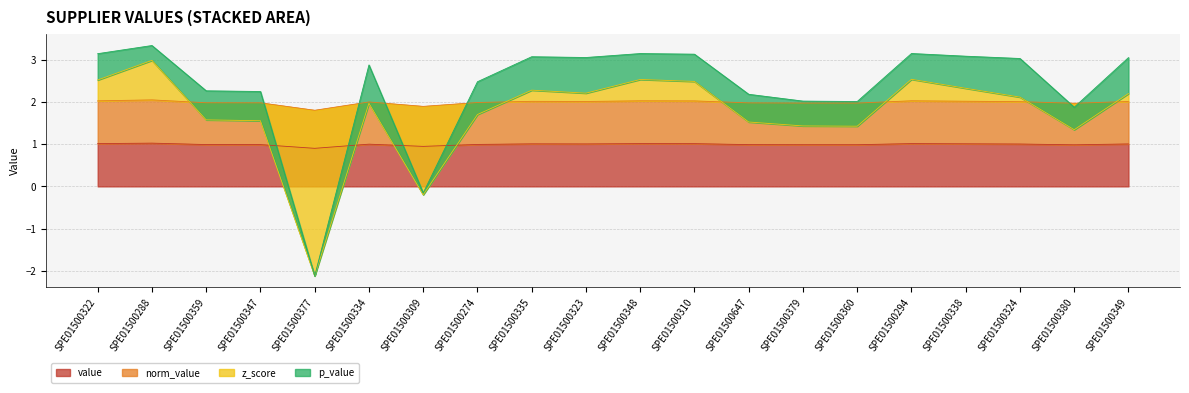

Does the chart display data point markers on the line(s)?

No